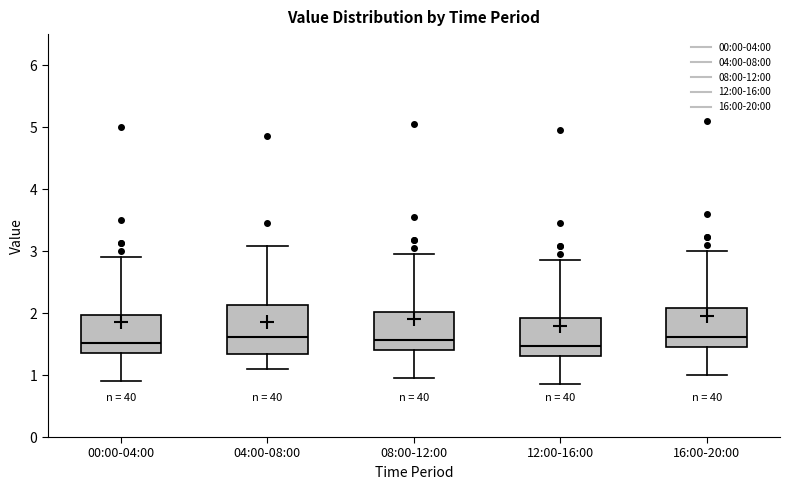

Reading left to right, transcribe this box plot: for each box, give where its median line is, the range the box spans, and where its two whiskers end, as read against the y-axis. The values are not printed on the chart, so give them approximately, as read against the axis.

00:00-04:00: median 1.5, box 1.4 to 2.0, whiskers 0.9 to 2.9
04:00-08:00: median 1.6, box 1.3 to 2.1, whiskers 1.1 to 3.1
08:00-12:00: median 1.6, box 1.4 to 2.0, whiskers 1.0 to 3.0
12:00-16:00: median 1.5, box 1.3 to 1.9, whiskers 0.9 to 2.9
16:00-20:00: median 1.6, box 1.5 to 2.1, whiskers 1.0 to 3.0